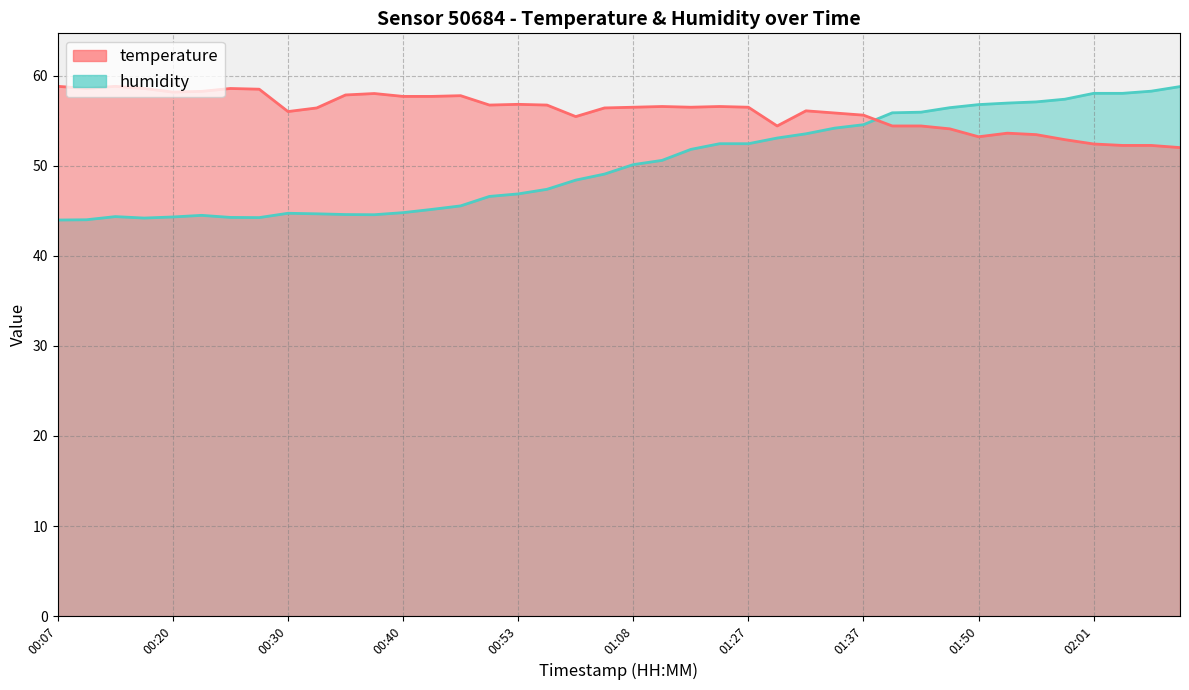

How many interior local valleys does the temperature series have?

8